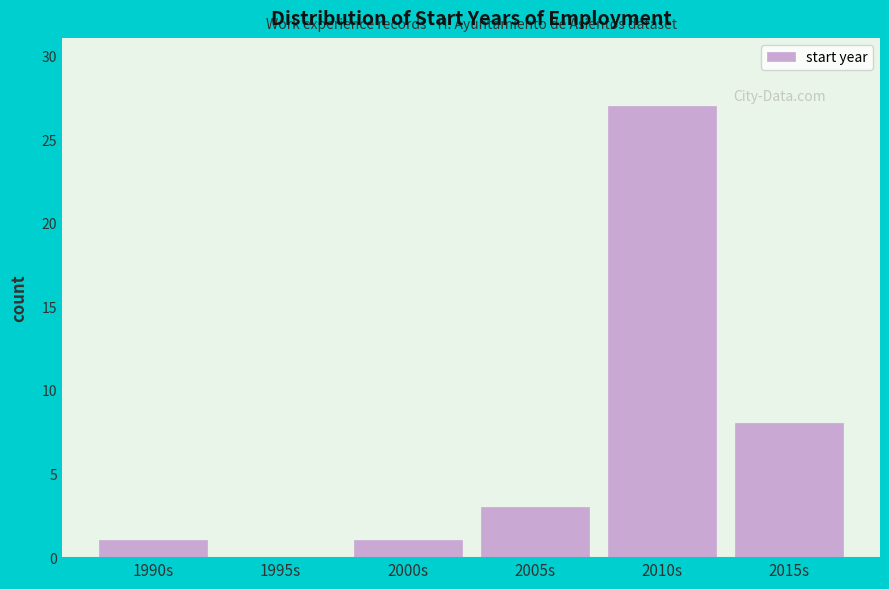

Reading left to right, list all the values displayed in this chart.

1990s=1	1995s=0	2000s=1	2005s=3	2010s=27	2015s=8